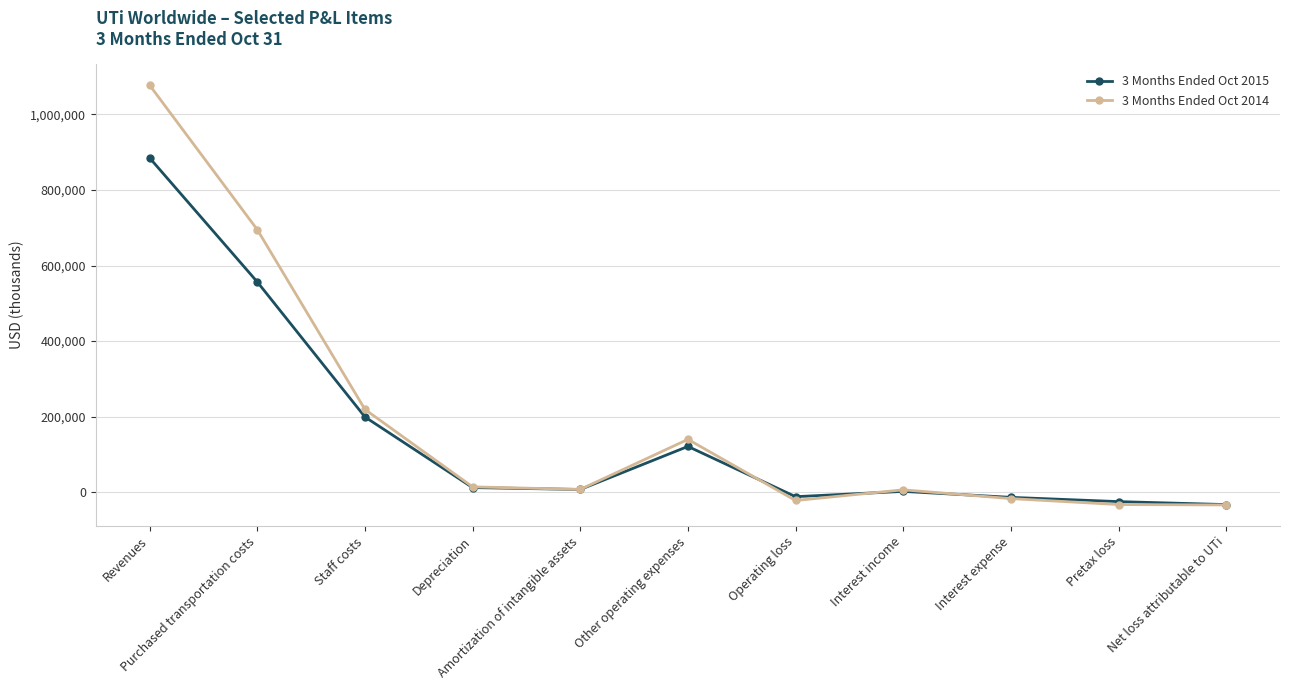

What is the lowest value of the 3 Months Ended Oct 2014 series?

-33686